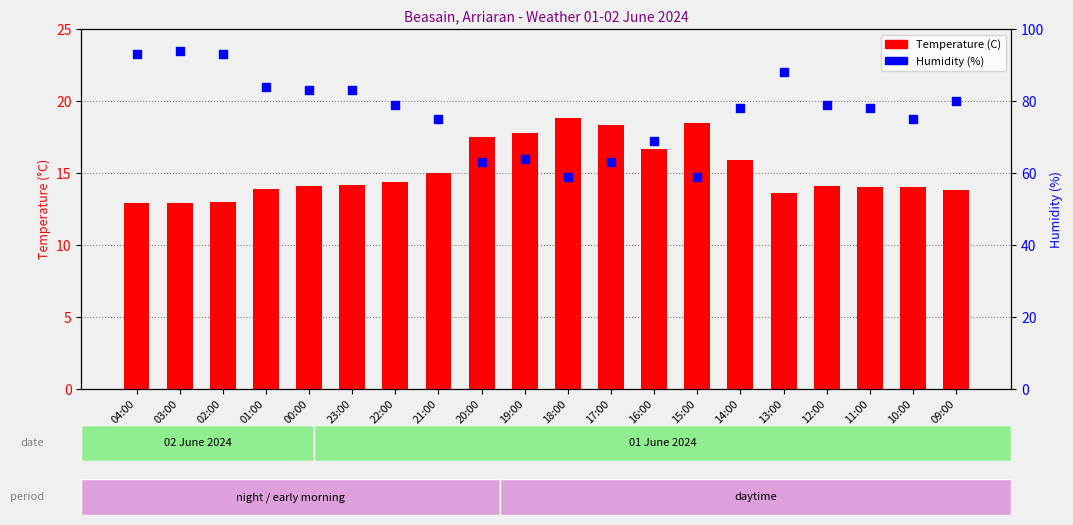

What are all the series names shown in the legend?

Temperature (C), Humidity (%)